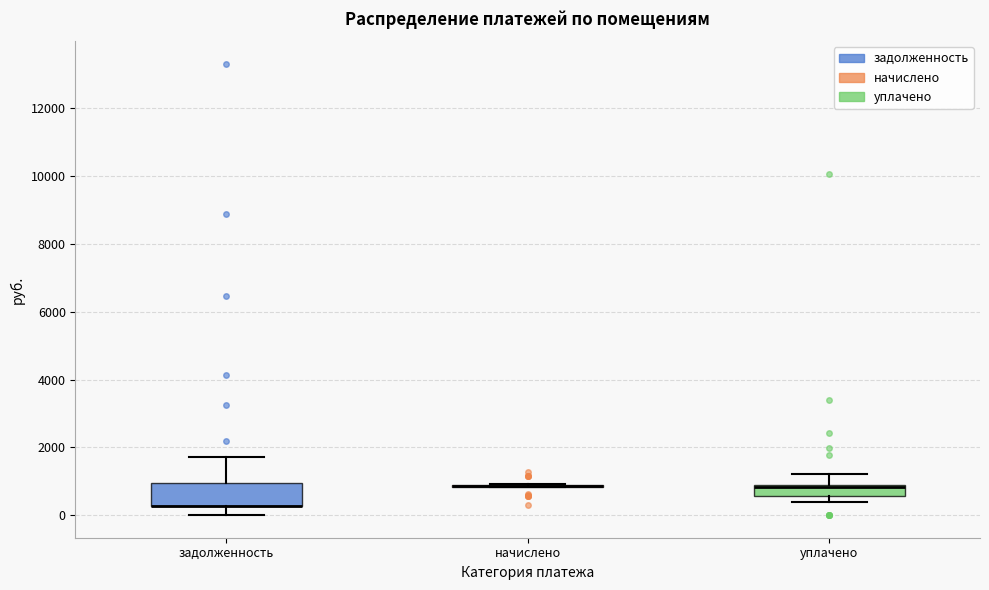

Where does the lower whisker of the box for задолженность end on the y-axis? The values are not printed on the chart, so give them approximately, as read against the axis.

0